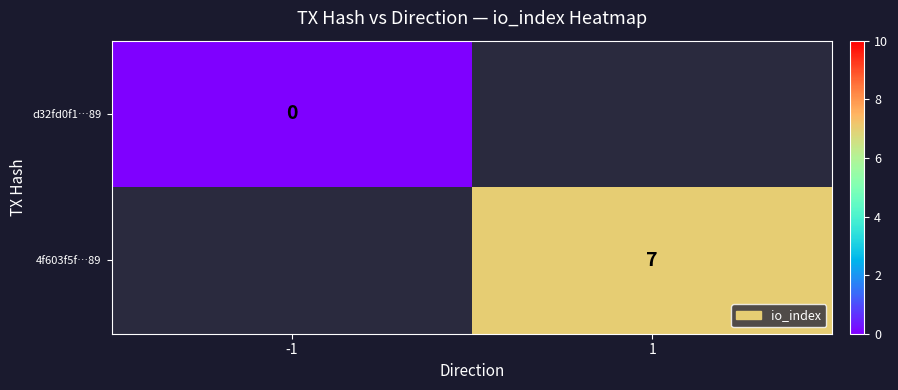

At which label does d32fd0f1…89 reach its peak?

-1